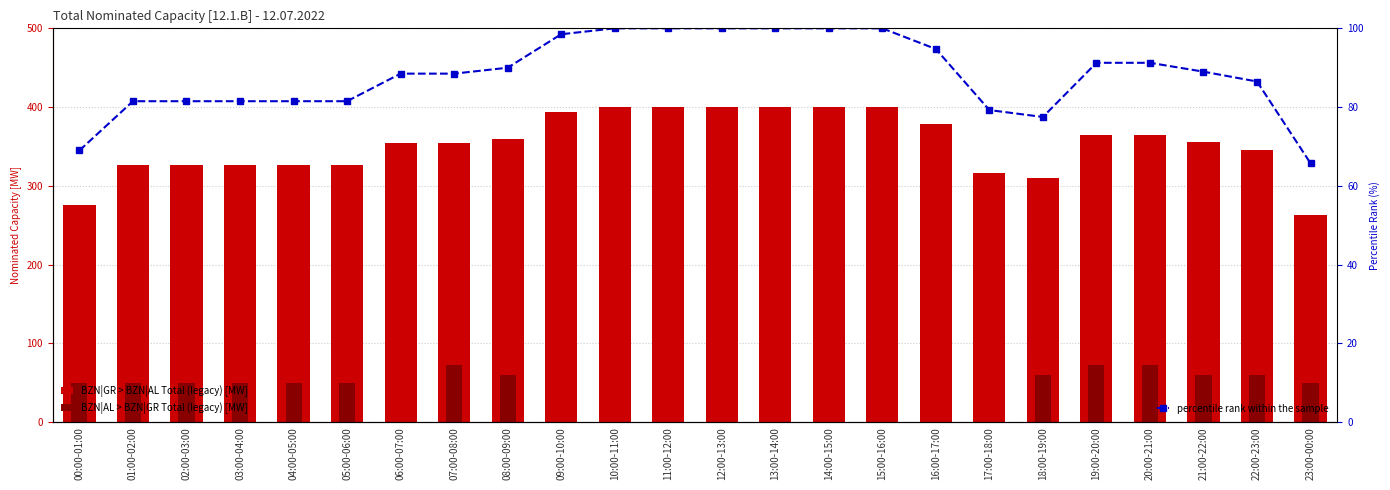

What is the greatest value displayed?

400.0